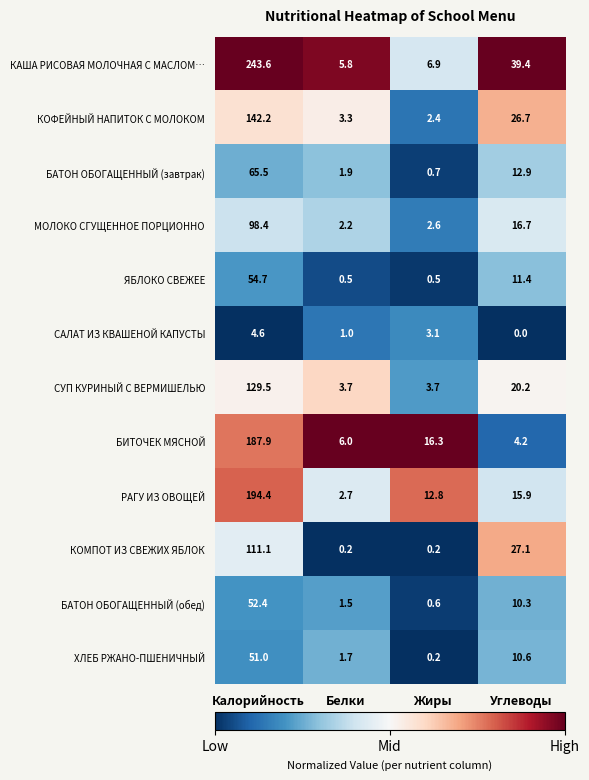

What is the total value across all series at Калорийность?

1335.3